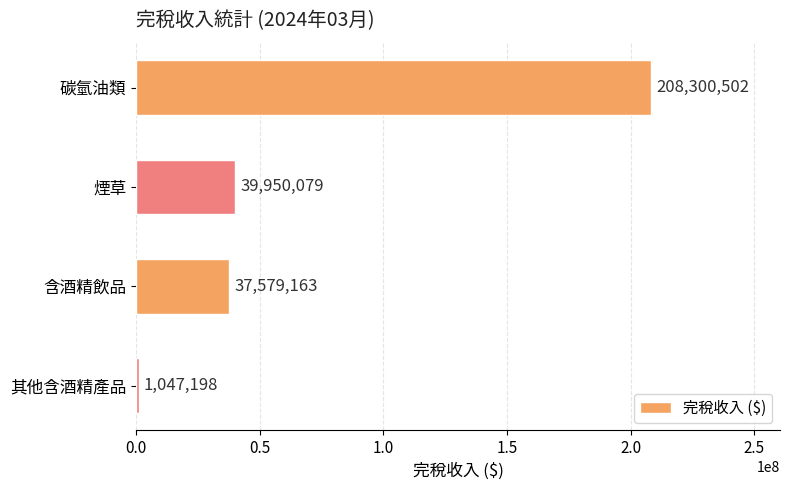

Are the bars grouped side by side (vs. stacked)?

No